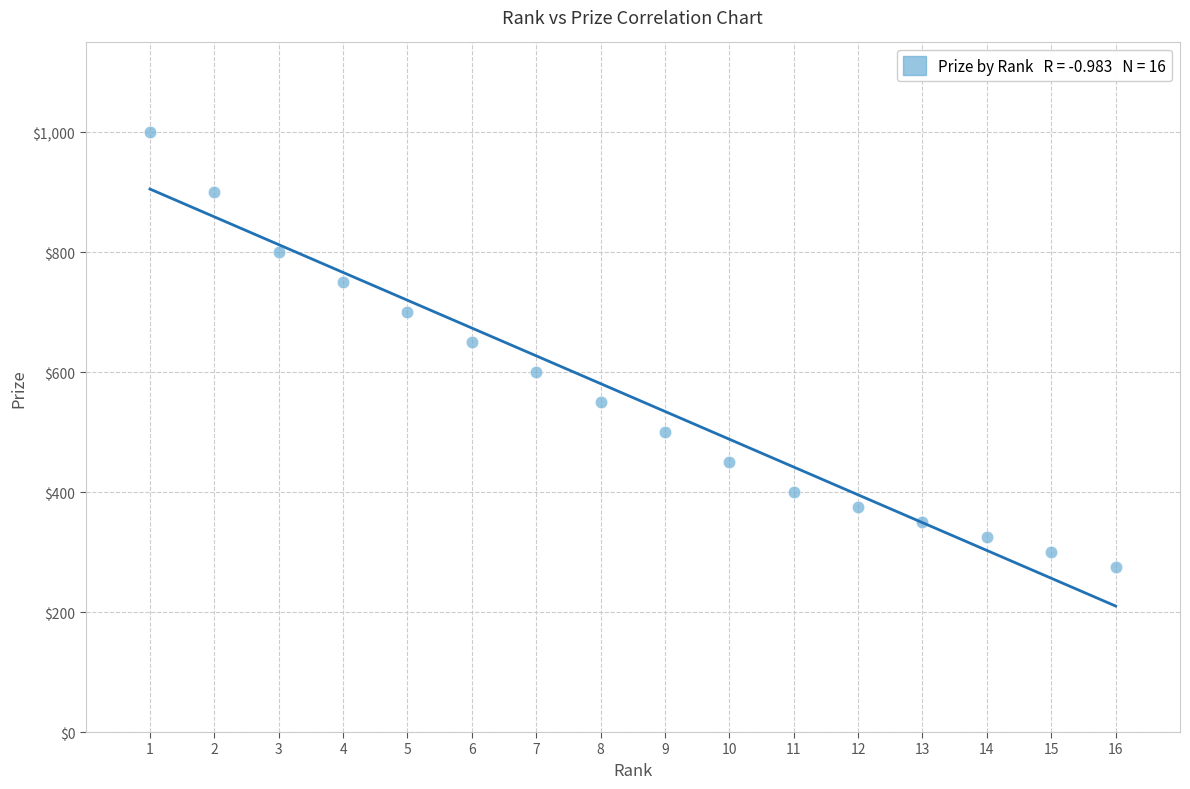

What Y value in the scatter plot is closest to 637?

650